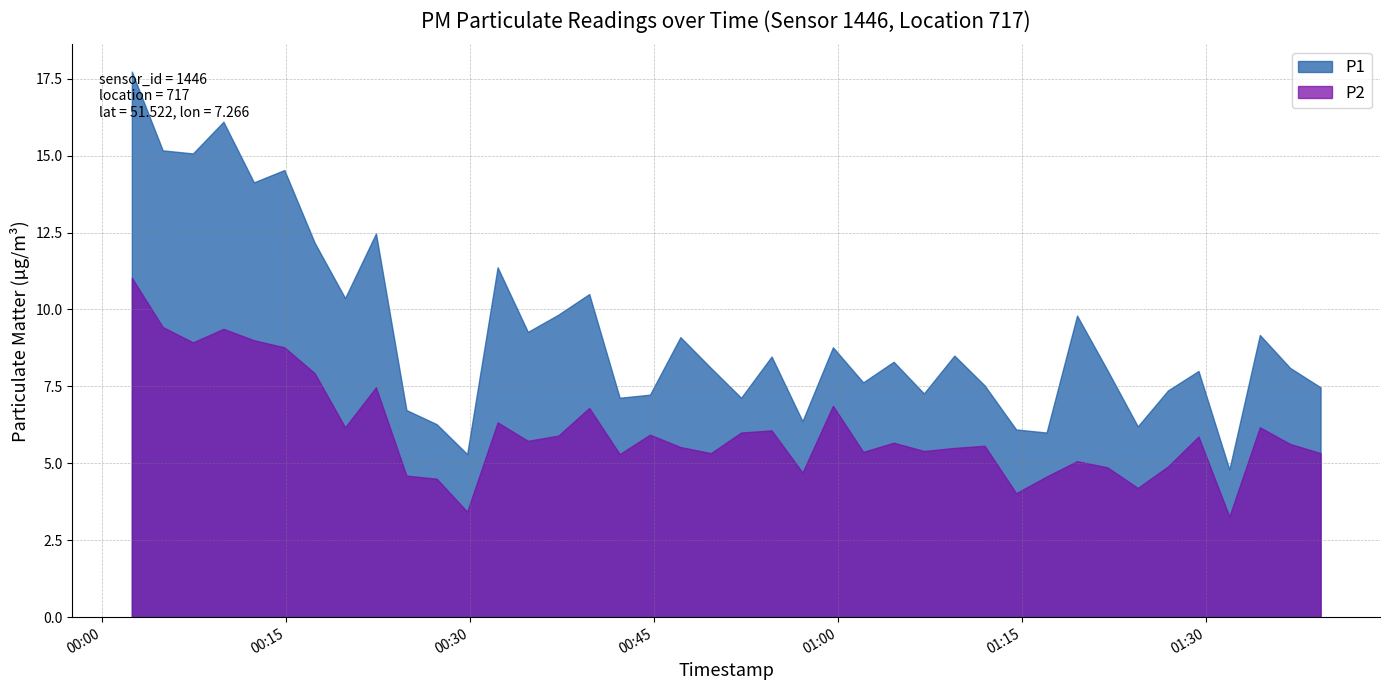

Which label corresponds to the smallest value in the chart?

2023-03-07T01:31:56